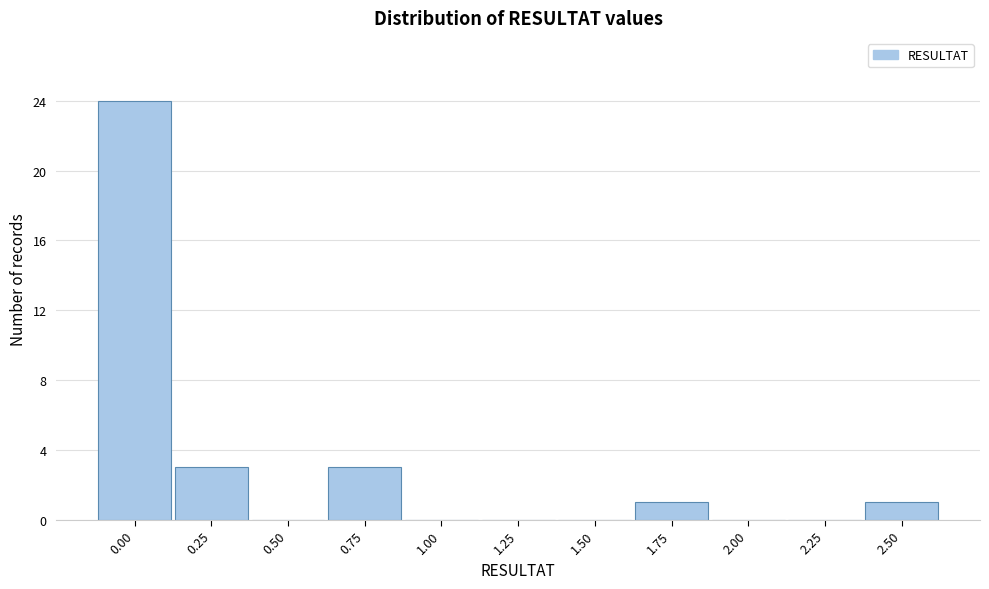

Reading right to left, what are all the values shown in this chart?

2.50=1	2.25=0	2.00=0	1.75=1	1.50=0	1.25=0	1.00=0	0.75=3	0.50=0	0.25=3	0.00=24